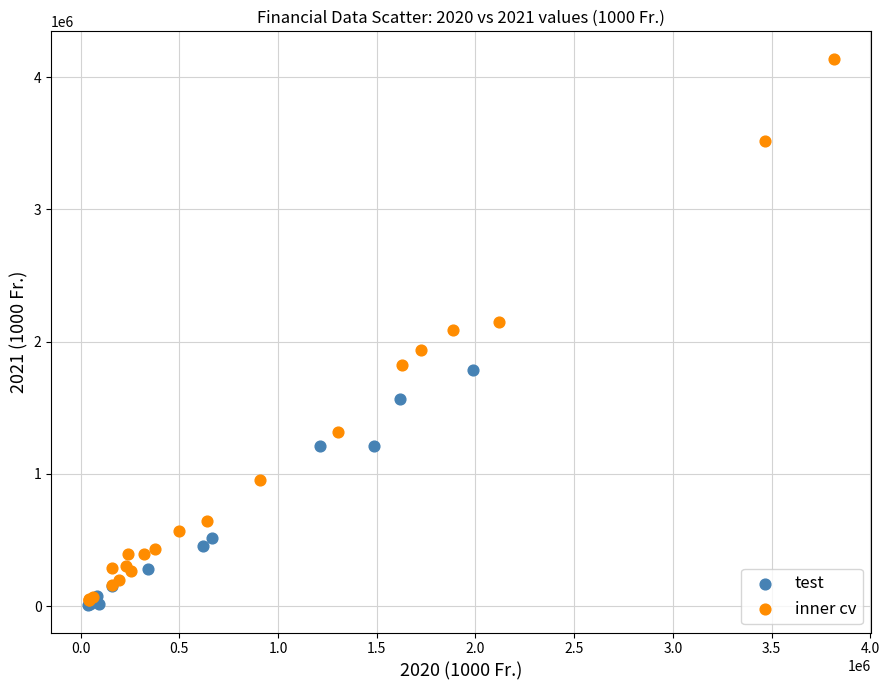

Which series has the largest Y range (max minus min)?

inner cv